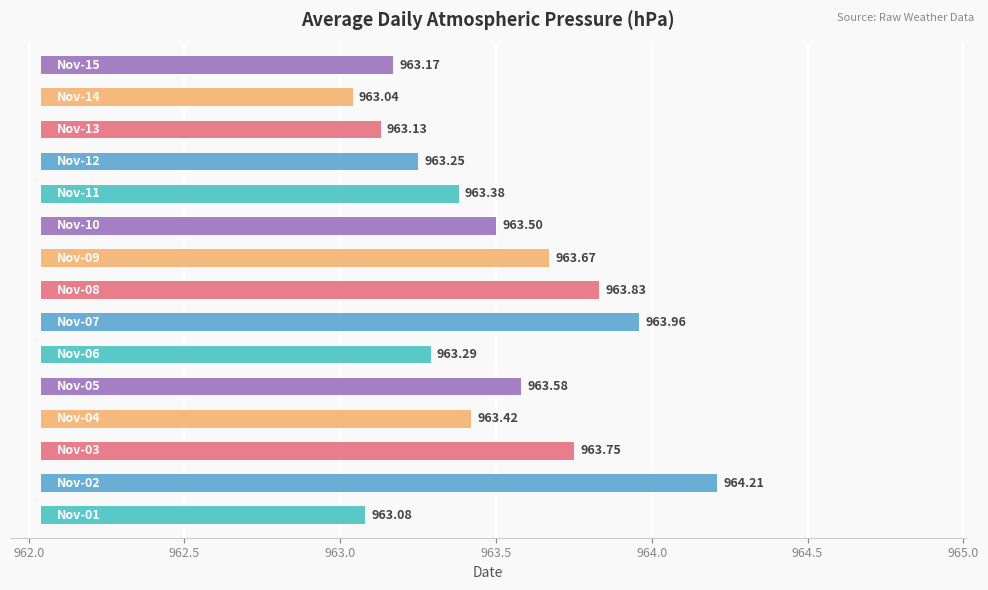

What position from the right is 964.0?

10